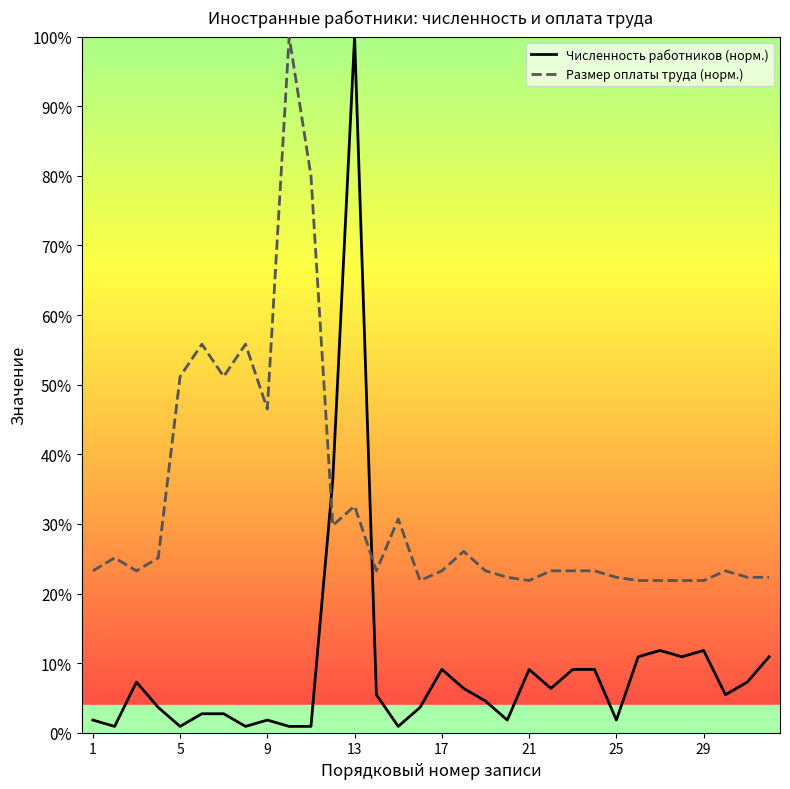

Reading right to left, extract all data points from this chart.

Численность работников (норм.): 0.1	0.1	0.1	0.1	0.1	0.1	0.1	0.0	0.1	0.1	0.1	0.1	0.0	0.0	0.1	0.1	0.0	0.0	0.1	1.0	0.4	0.0	0.0	0.0	0.0	0.0	0.0	0.0	0.0	0.1	0.0	0.0
Размер оплаты труда (норм.): 0.2	0.2	0.2	0.2	0.2	0.2	0.2	0.2	0.2	0.2	0.2	0.2	0.2	0.2	0.3	0.2	0.2	0.3	0.2	0.3	0.3	0.8	1.0	0.5	0.6	0.5	0.6	0.5	0.3	0.2	0.3	0.2